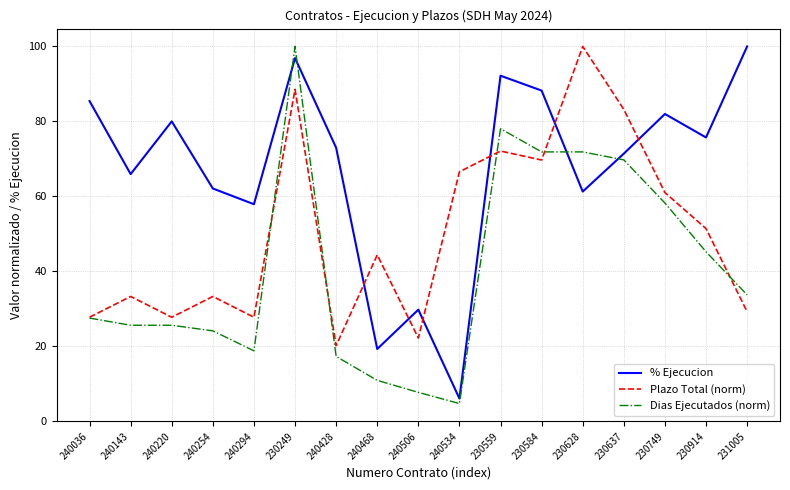

Is it true that Plazo Total (norm) equals 4.2 at 240428?

False